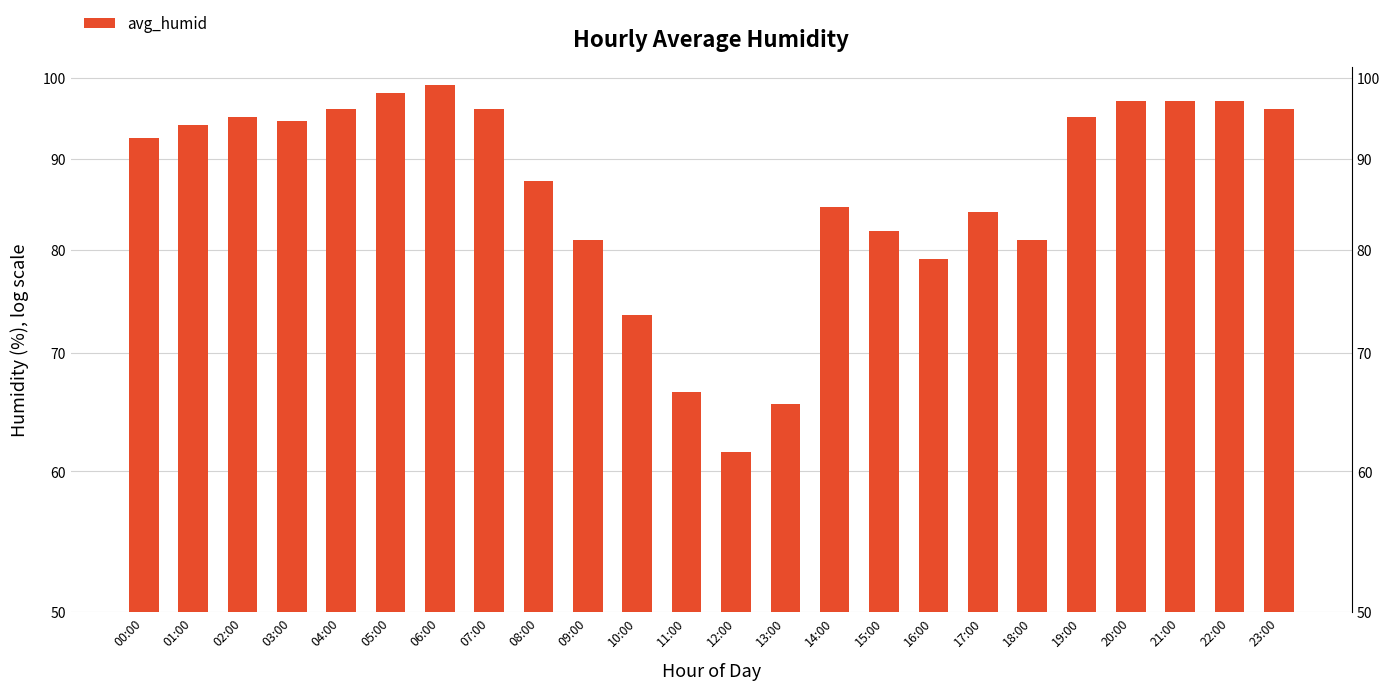

Rank the categories by value from lowest to highest.

12:00, 13:00, 11:00, 10:00, 16:00, 09:00, 18:00, 15:00, 17:00, 14:00, 08:00, 00:00, 01:00, 03:00, 02:00, 19:00, 04:00, 07:00, 23:00, 20:00, 21:00, 22:00, 05:00, 06:00